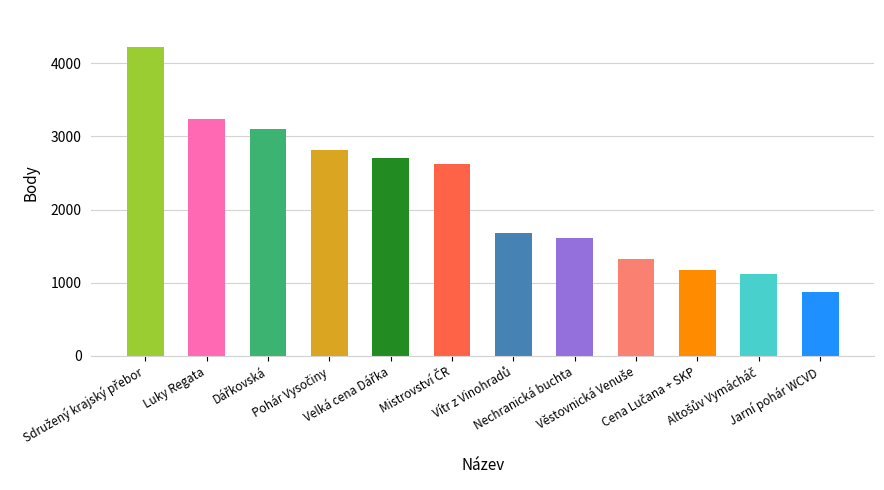

Does the chart contain any negative values?

No